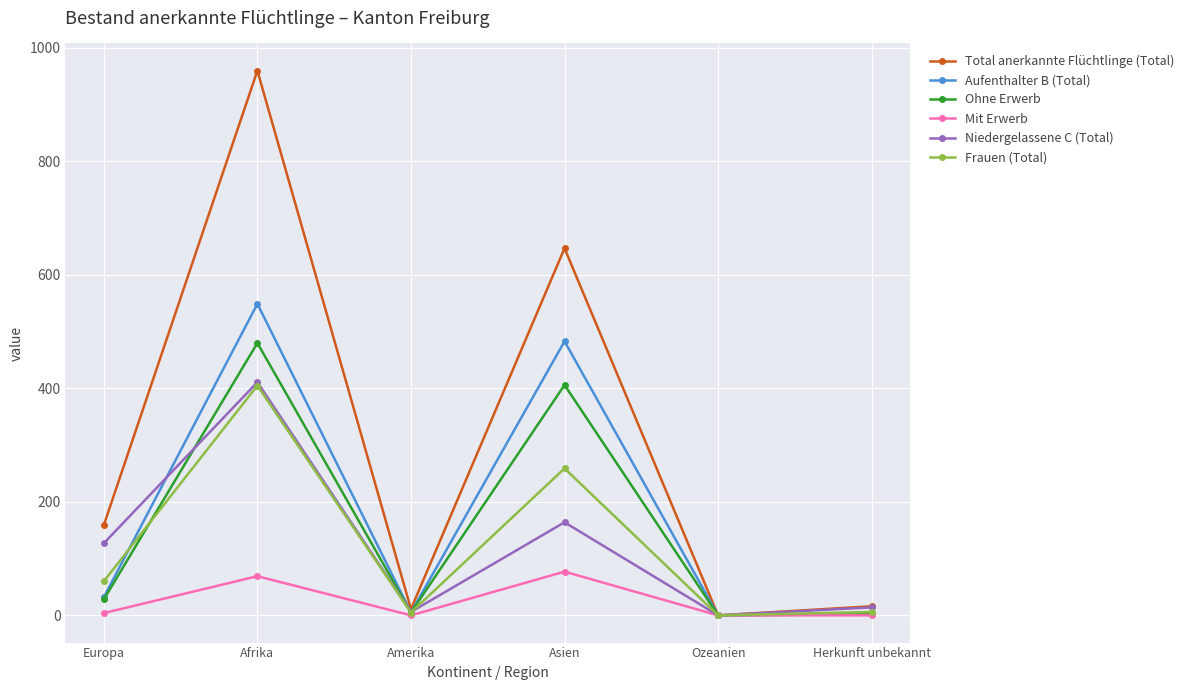

Which category has the highest value in the Frauen (Total) series?

Afrika